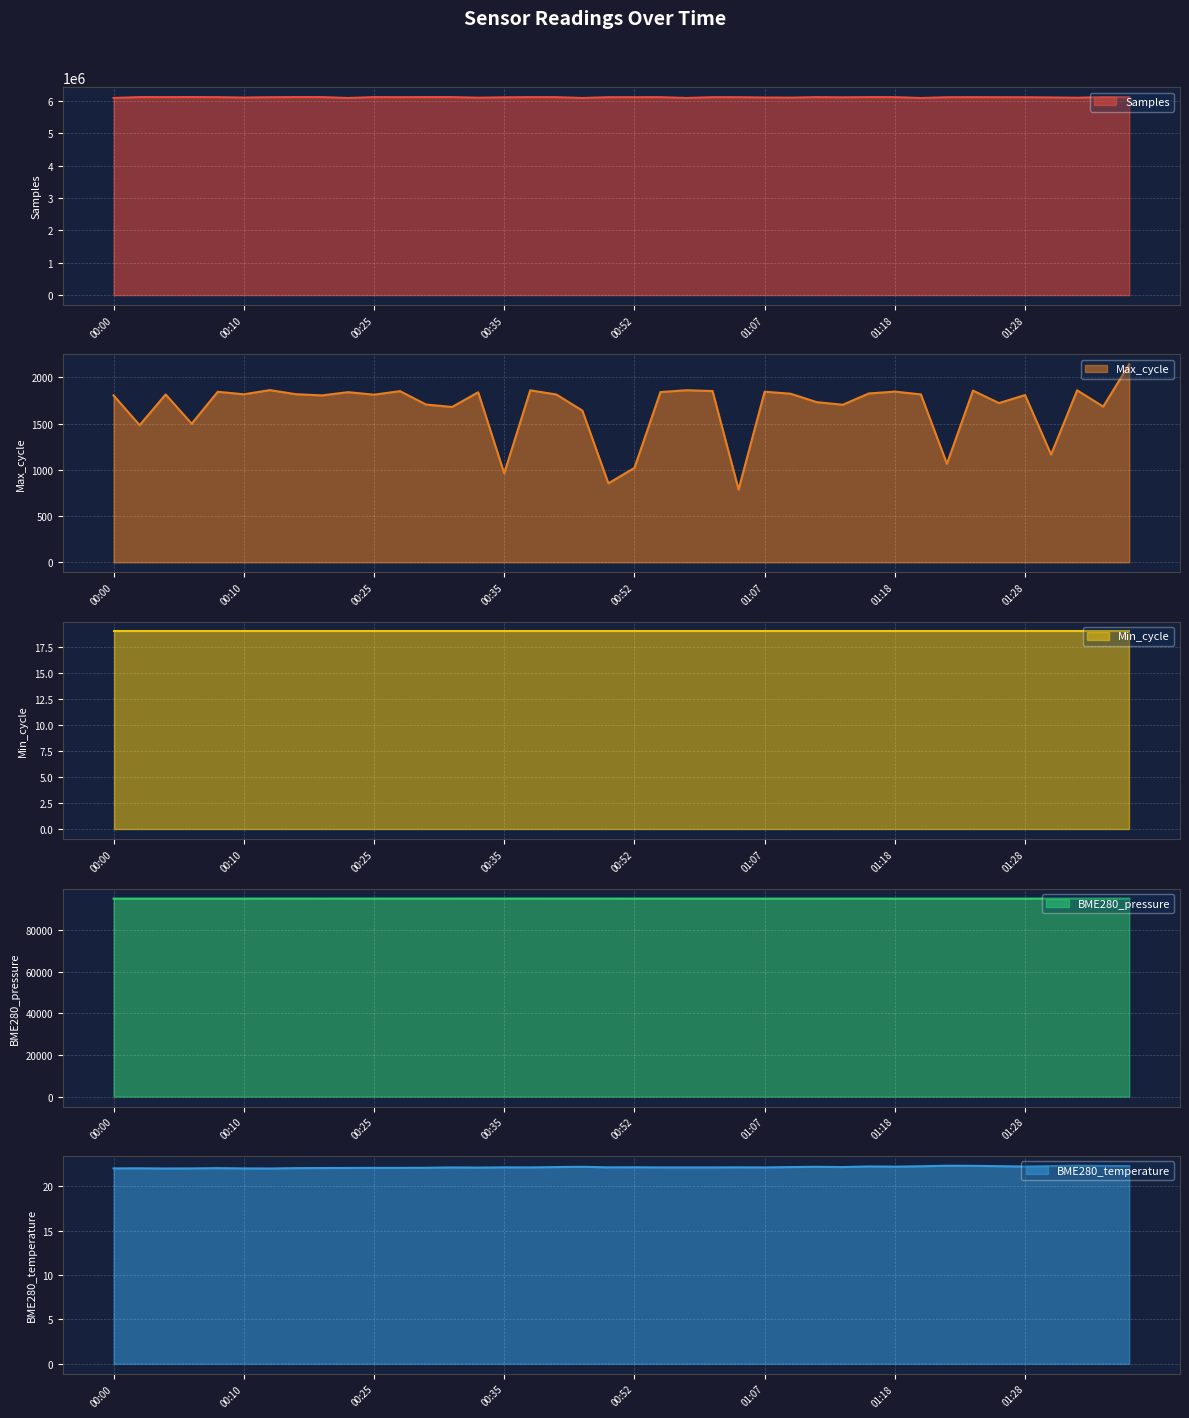

True or false: Samples has more than 2 interior local peaks.

True